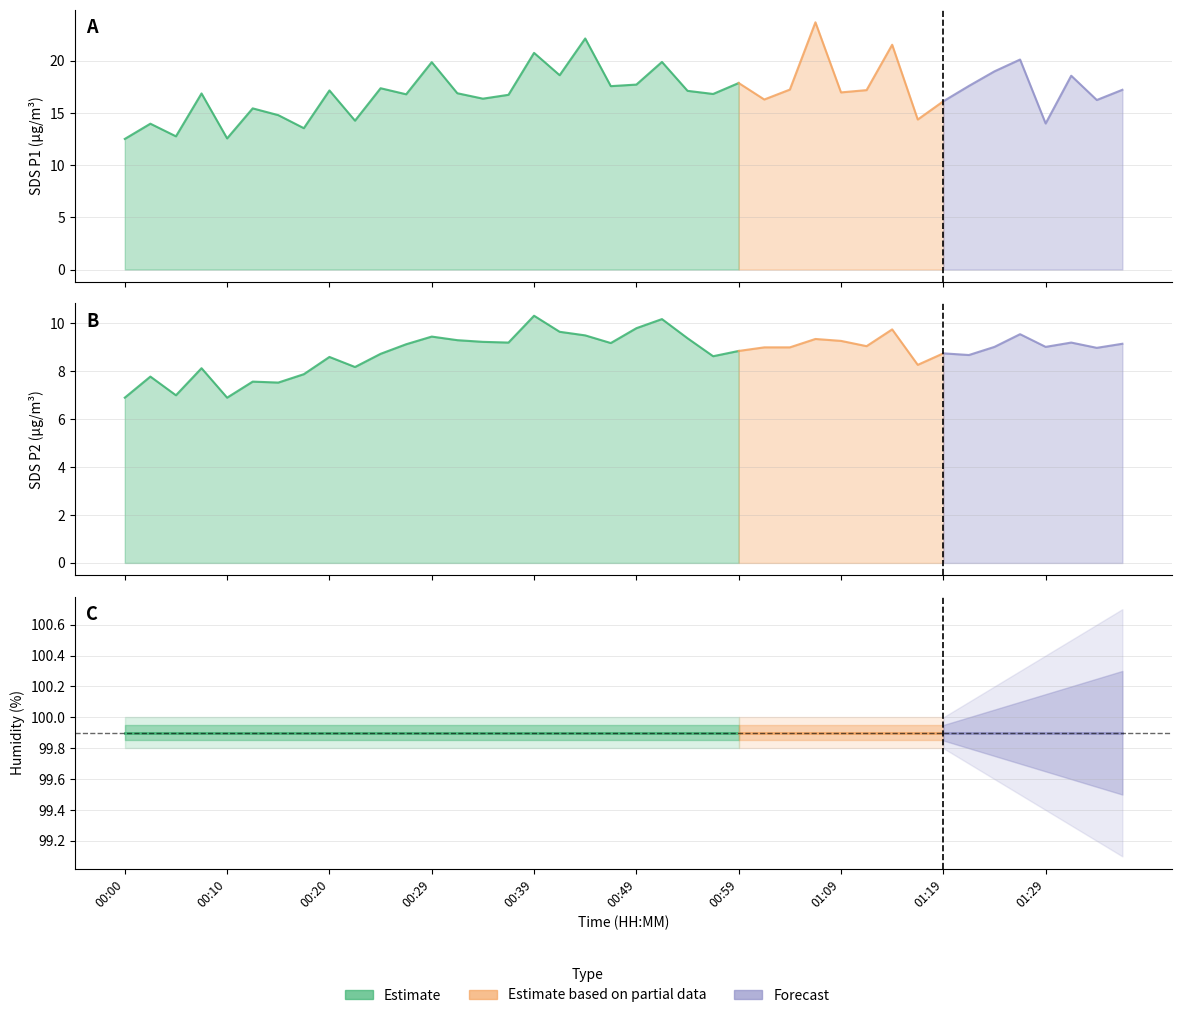

How many values in the SDS_P1 series are below 17?

20